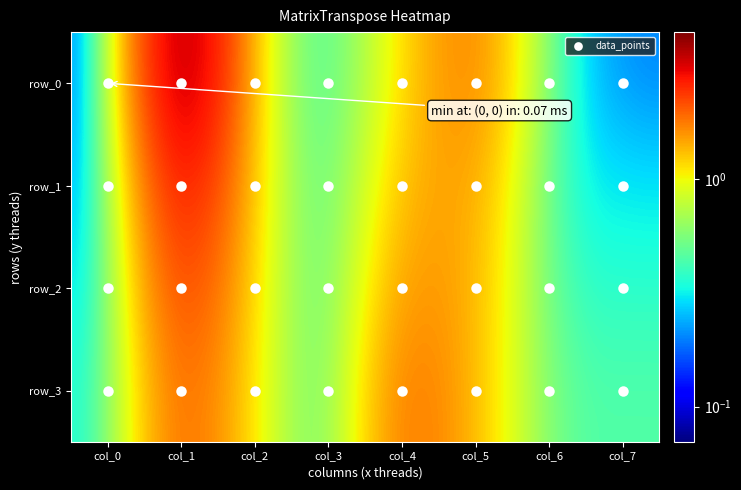

Between col_2 and col_7, which series saw the biggest shift?

row_0